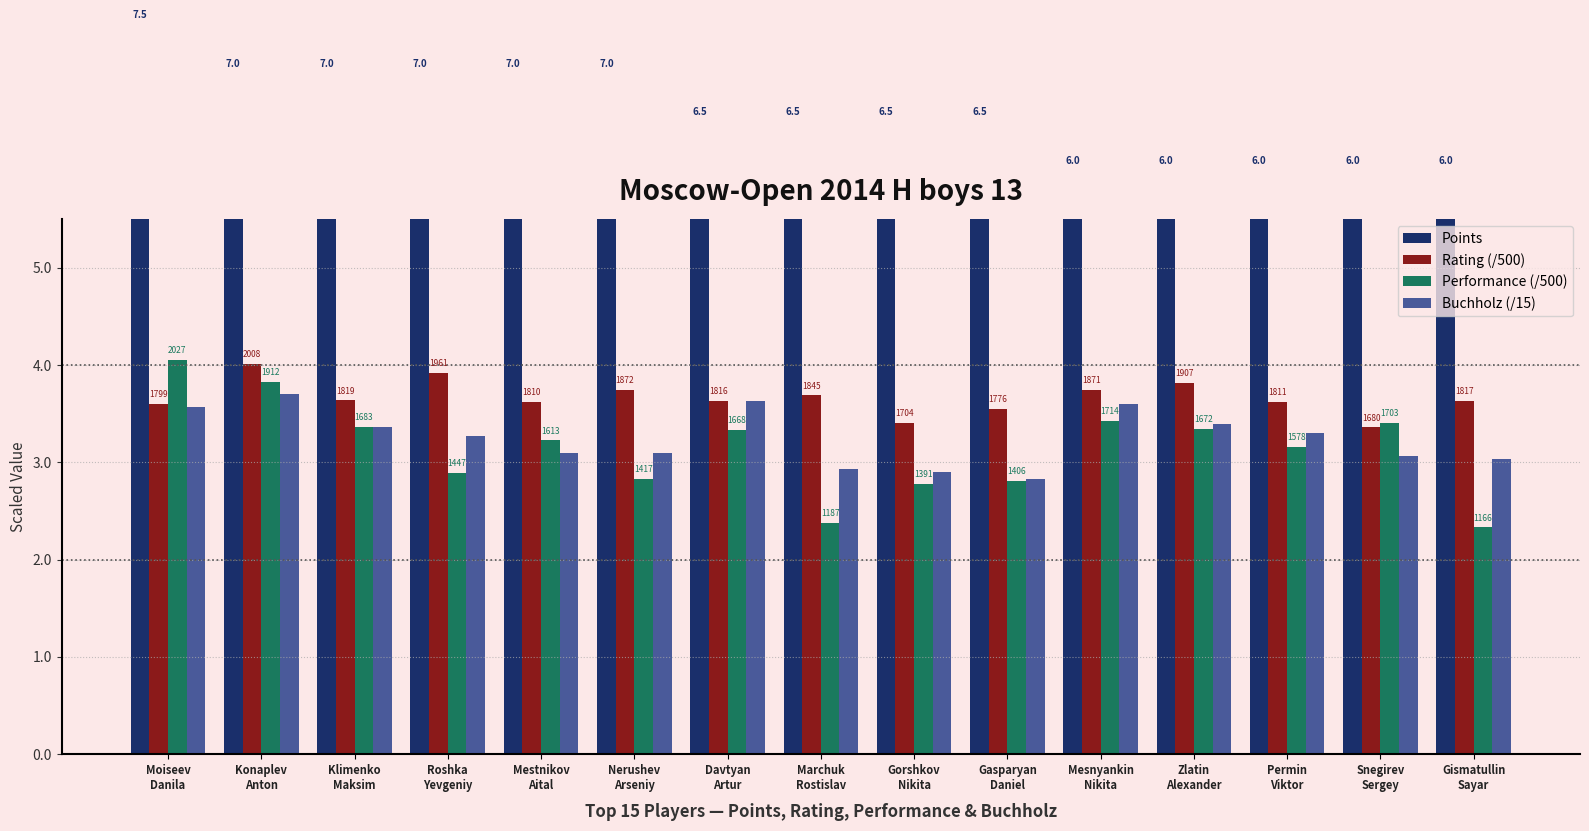

The Performance (/500) series shows 2.8 at Gorshkov
Nikita. True or false?

True